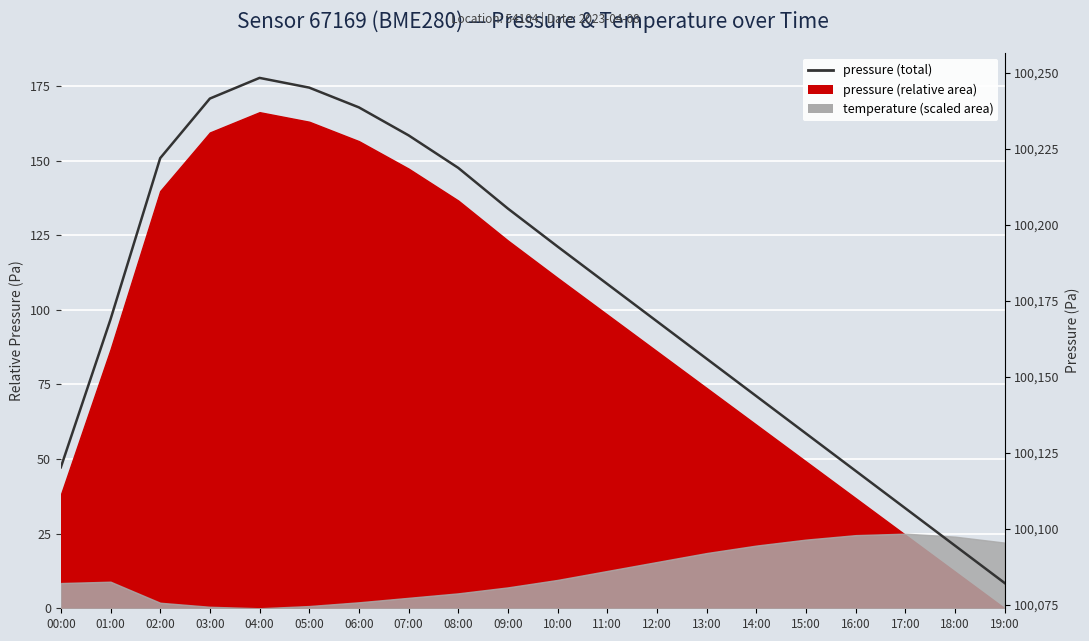

Which has a higher value, 08:00 or 19:00?

08:00